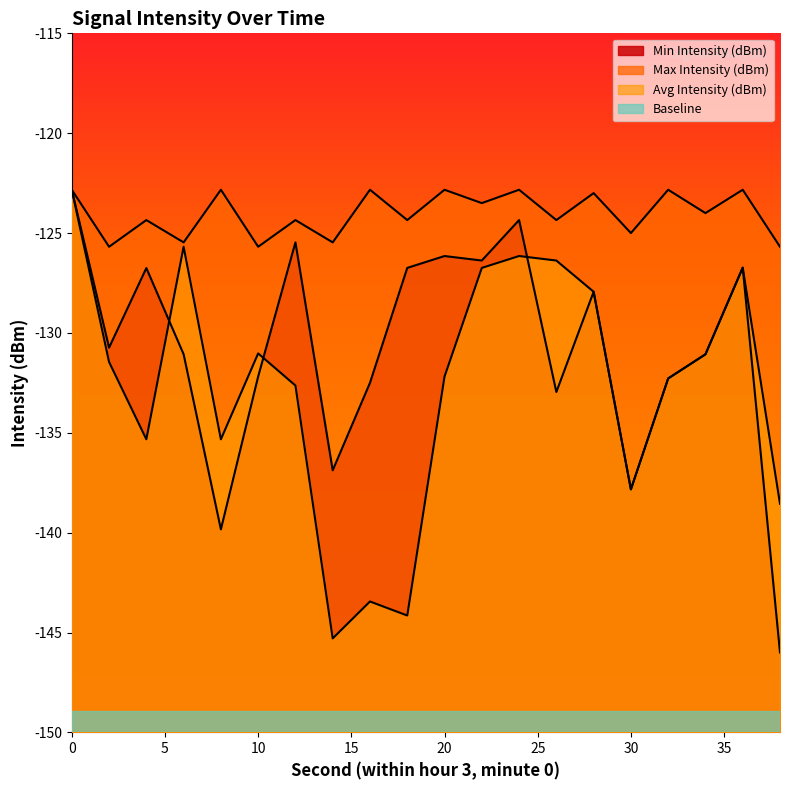

Which series has the largest total across all categories?

Max Intensity (dBm)